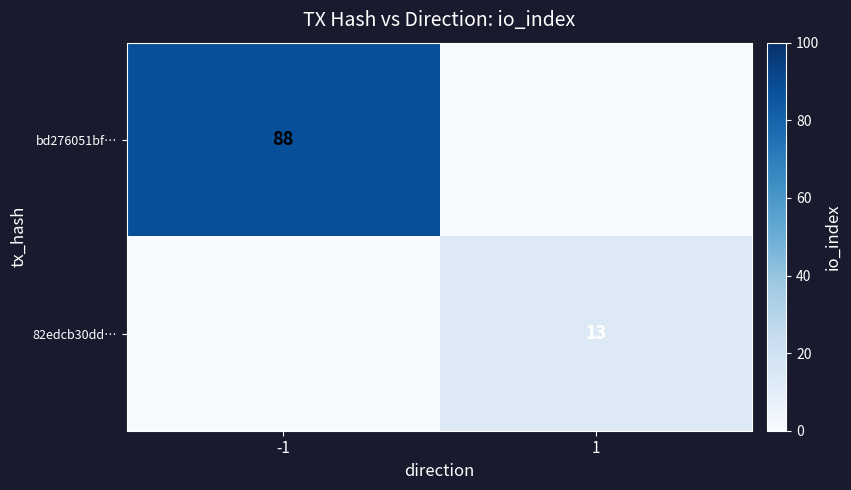

The value of bd276051bf… at -1 is 151. True or false?

False